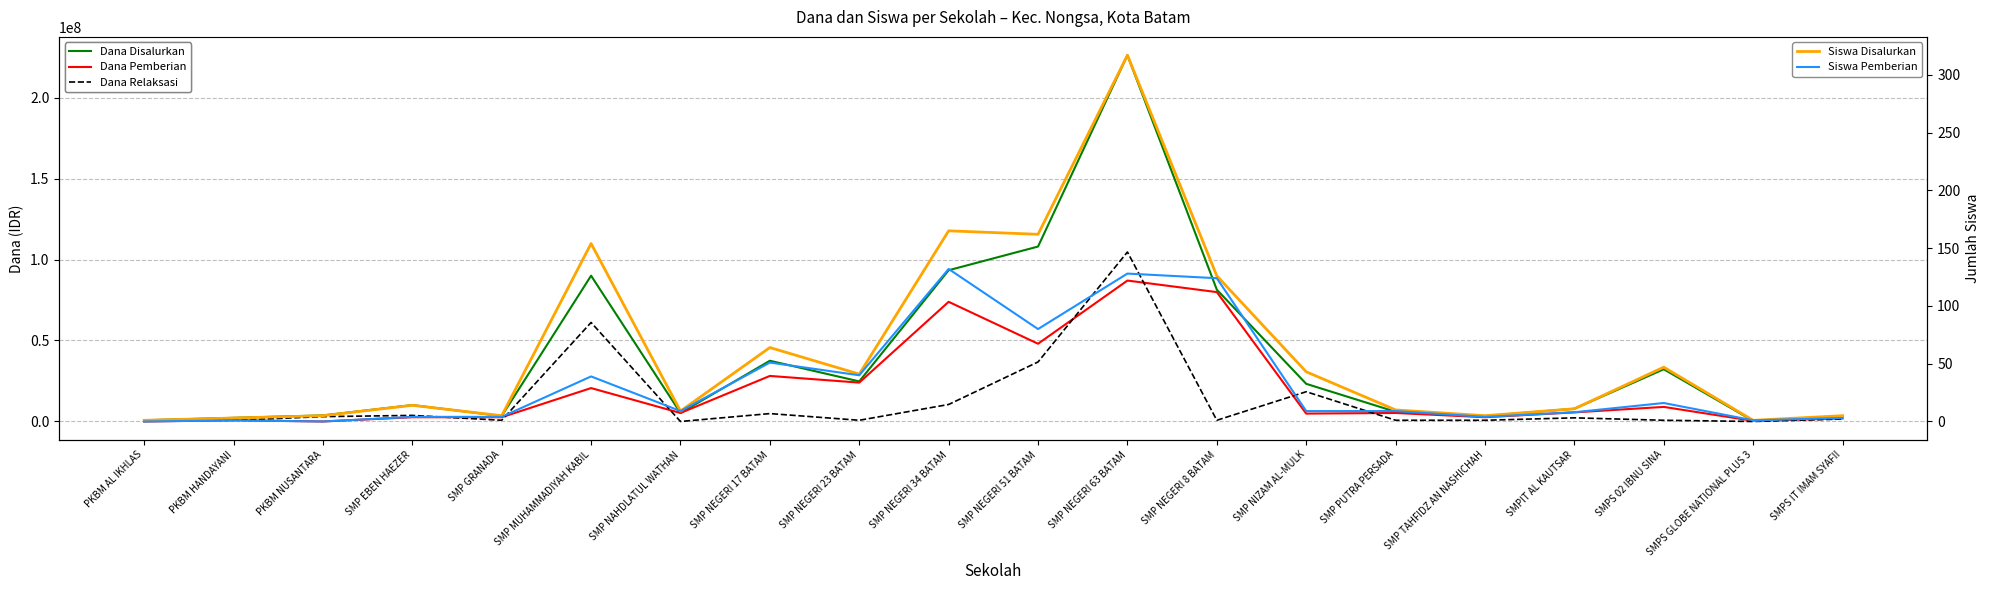

Reading left to right, transcribe all the data shown in this chart.

Dana Disalurkan: 750000	2250000	3750000	10125000	3375000	90000000	5250000	37500000	24750000	93375000	108000000	226125000	81375000	23250000	6000000	3375000	7875000	32250000	375000	3375000
Dana Pemberian: 0	750000	0	2625000	2625000	20625000	5250000	28125000	24000000	73875000	48000000	87000000	79875000	4875000	5250000	2625000	5625000	9000000	375000	1875000
Dana Relaksasi: 750000	750000	3000000	3750000	750000	61125000	0	4875000	750000	10500000	36750000	104625000	750000	18375000	750000	750000	2250000	750000	0	1500000
Siswa Disalurkan: 1	3	5	14	5	154	9	64	41	165	162	317	126	43	10	5	11	47	1	5
Siswa Pemberian: 0	1	0	4	4	39	9	51	40	132	80	128	124	9	9	4	8	16	1	3